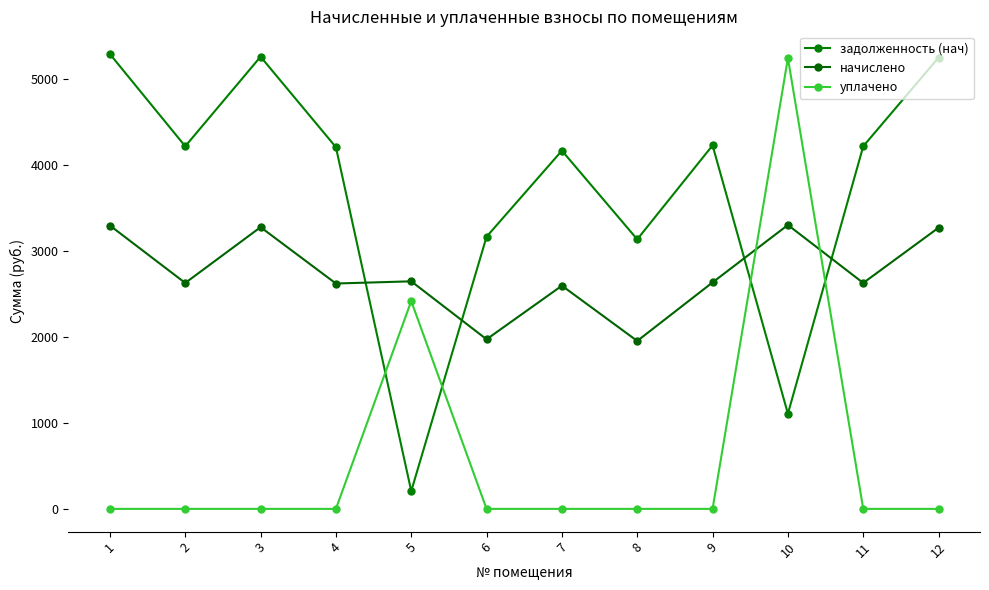

The value of уплачено at 9 is 0.0. True or false?

True